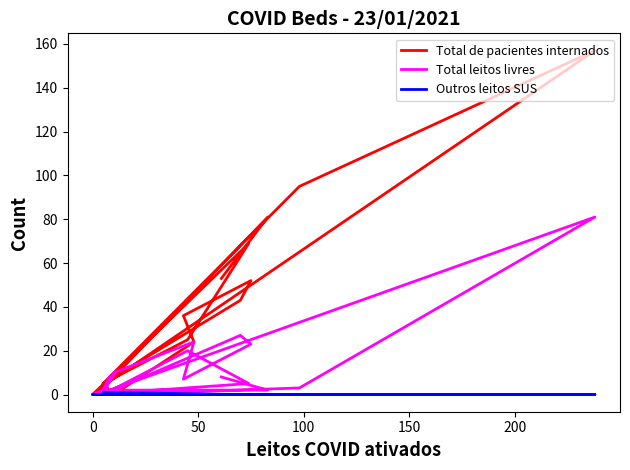

What is the maximum value shown in the chart?

157